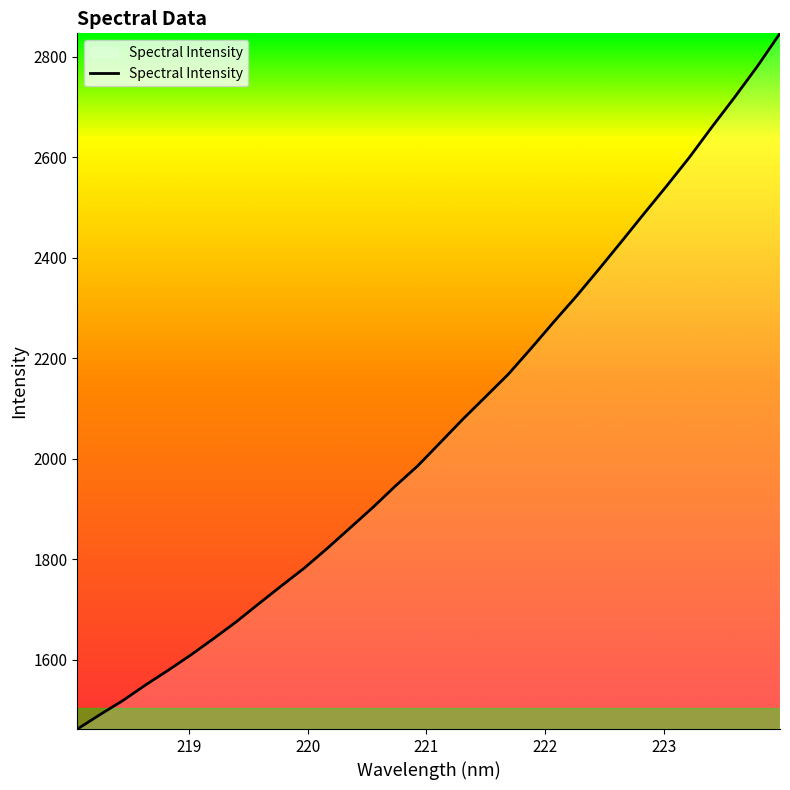

Reading left to right, extract all data points from this chart.

1462.2	1491.1	1518.8	1549.8	1579.1	1609.7	1642.1	1675.5	1711.7	1747.4	1782.4	1821.1	1861.5	1902.1	1944.9	1985.6	2032.1	2078.9	2123.4	2168.1	2219.2	2271.8	2323.0	2377.1	2432.2	2488.1	2543.2	2599.8	2660.6	2719.6	2780.8	2846.5